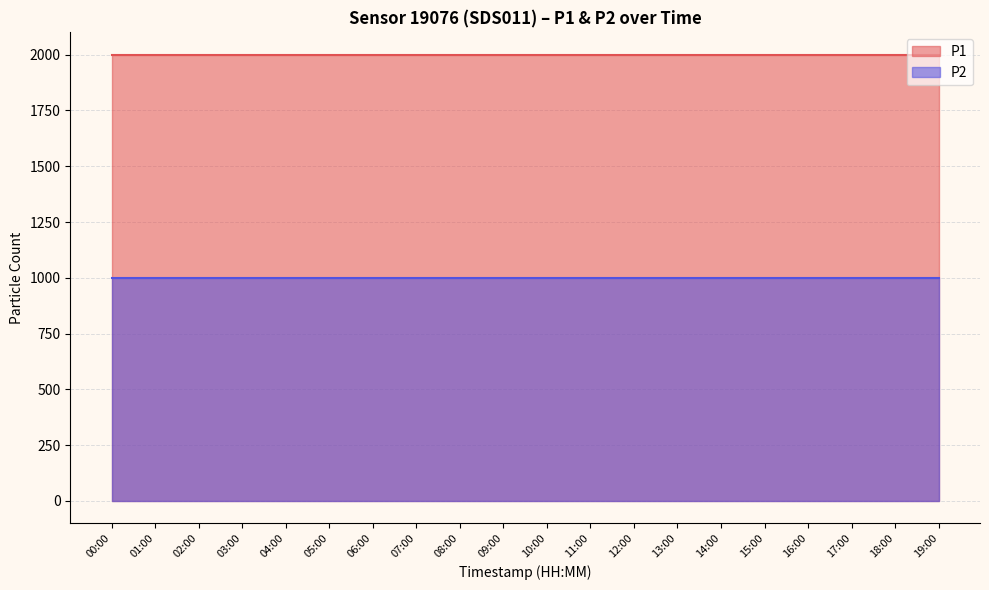

True or false: P1 and P2 cross at least once.

False